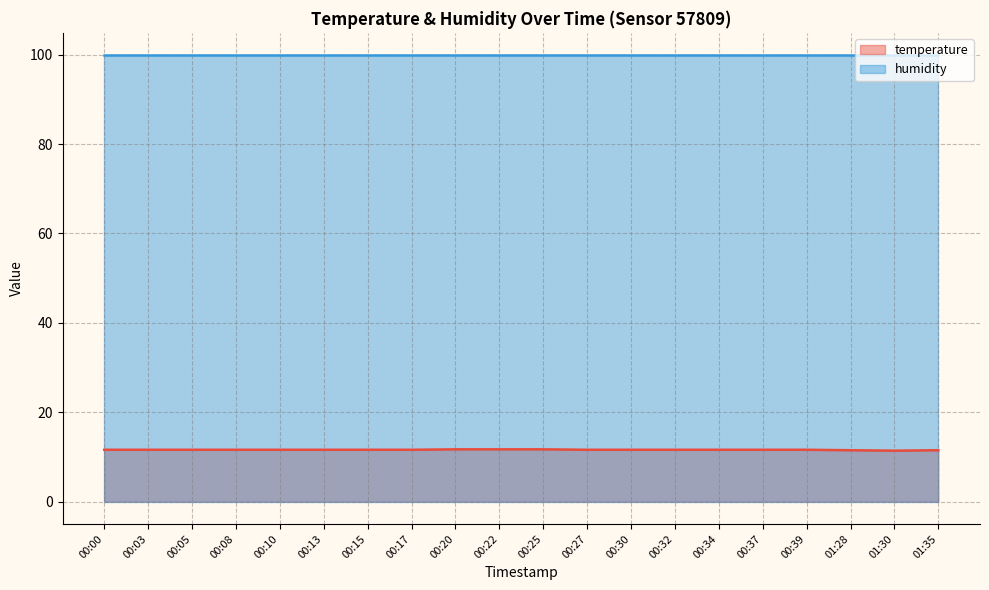

Does the chart have visible grid lines?

Yes